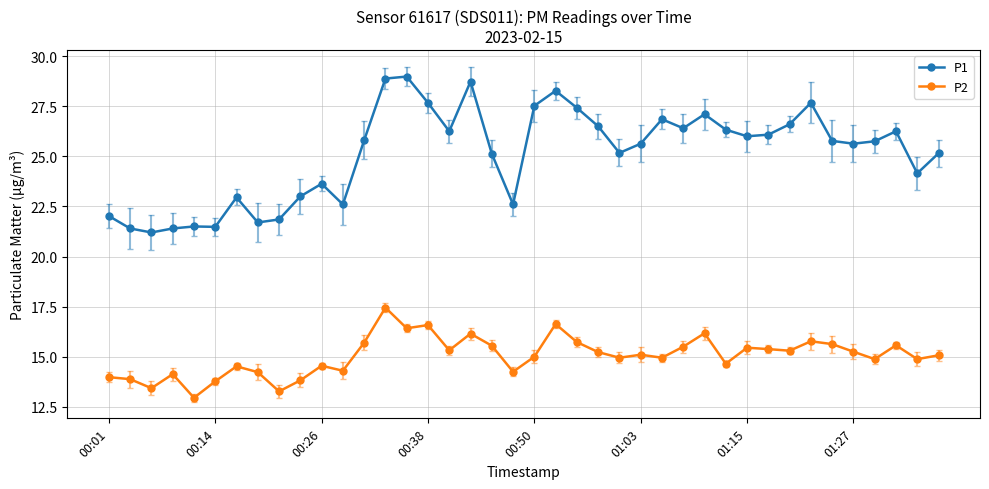

What is the average value of the P2 series?

15.0